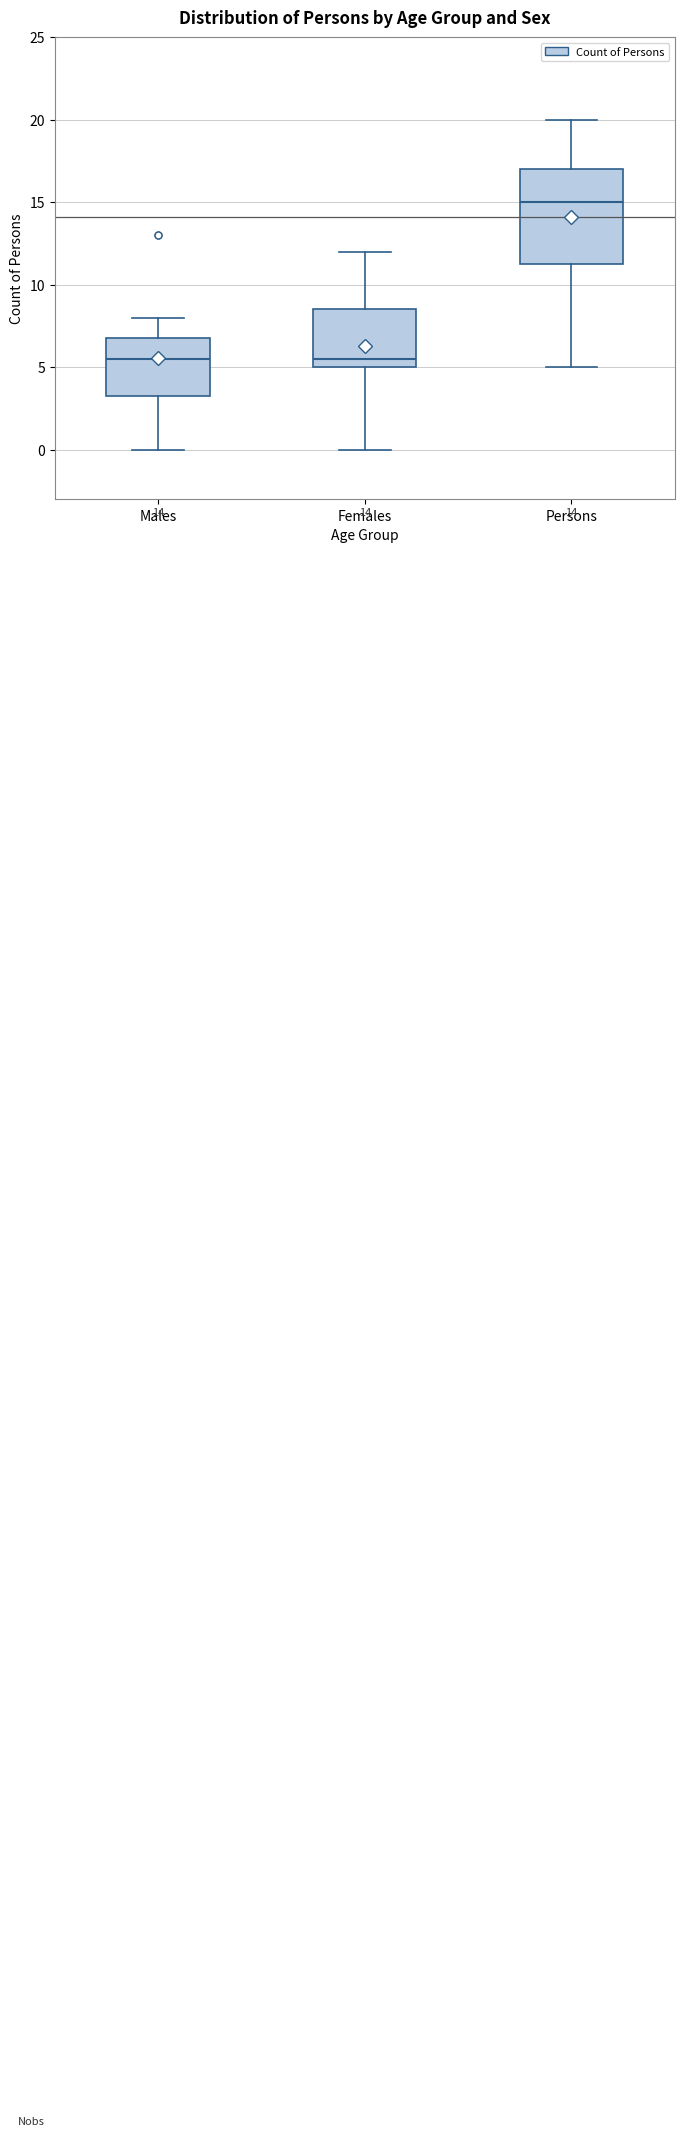

Which box is the tallest, from its lower edge to its upper edge?

Persons